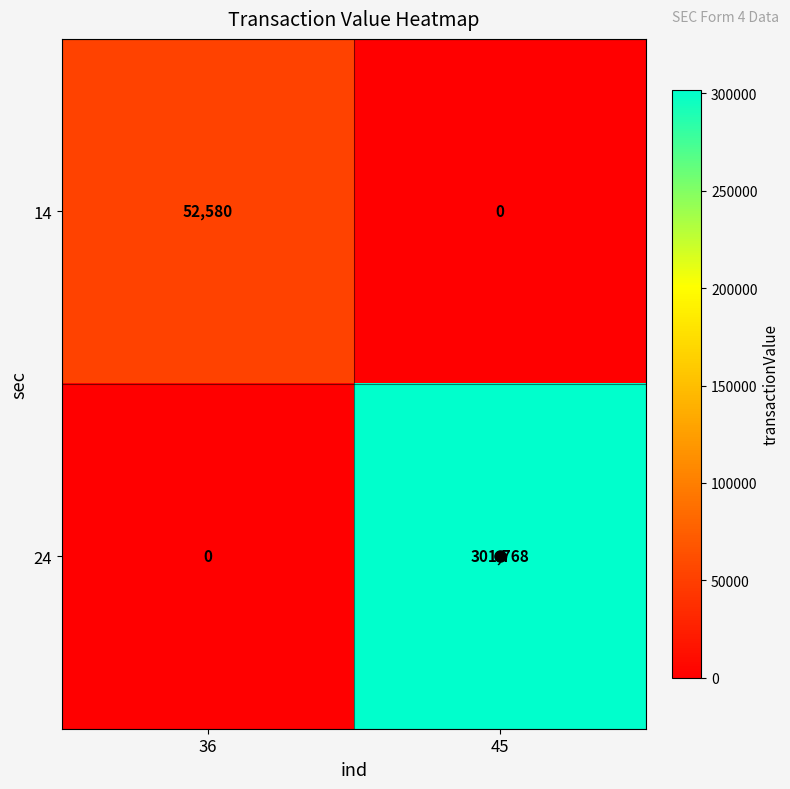

Which category has the highest value in the 14 series?

36